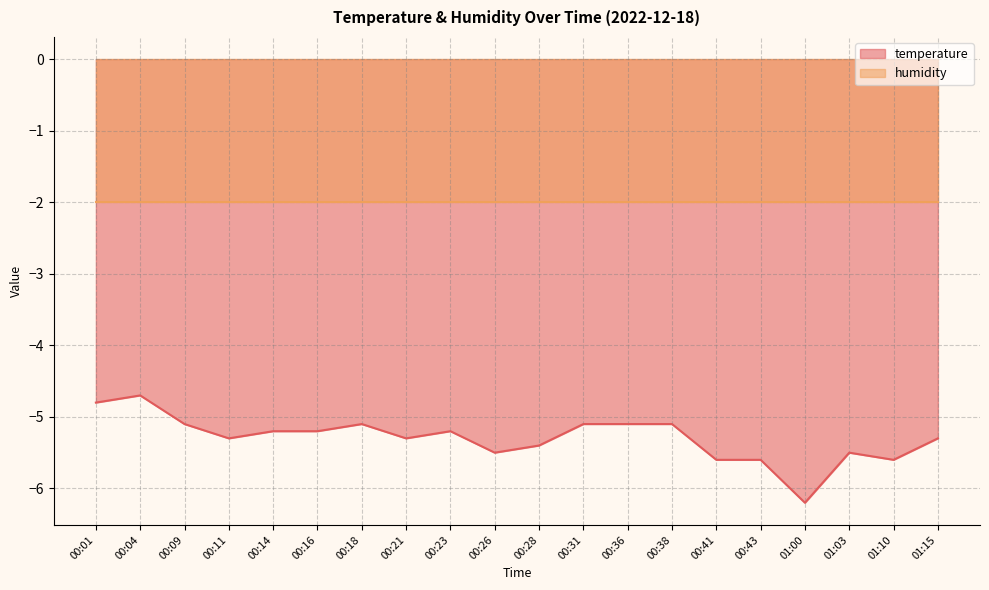

Reading right to left, what are all the values shown in this chart?

01:15=-5.3	01:10=-5.6	01:03=-5.5	01:00=-6.2	00:43=-5.6	00:41=-5.6	00:38=-5.1	00:36=-5.1	00:31=-5.1	00:28=-5.4	00:26=-5.5	00:23=-5.2	00:21=-5.3	00:18=-5.1	00:16=-5.2	00:14=-5.2	00:11=-5.3	00:09=-5.1	00:04=-4.7	00:01=-4.8